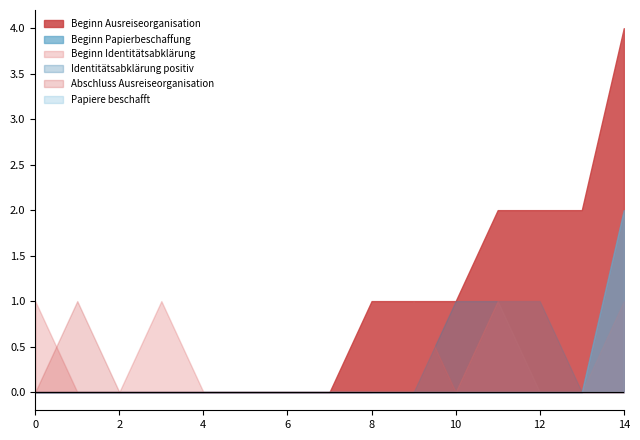

True or false: Beginn Ausreiseorganisation and Papiere beschafft intersect in this chart.

False